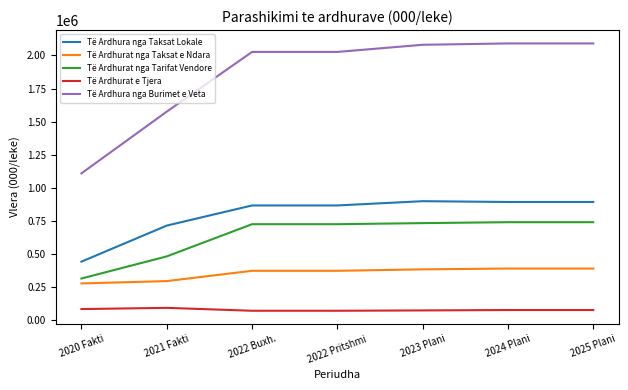

The value of Të Ardhura nga Burimet e Veta at 2024 Plani is 2091176. True or false?

True